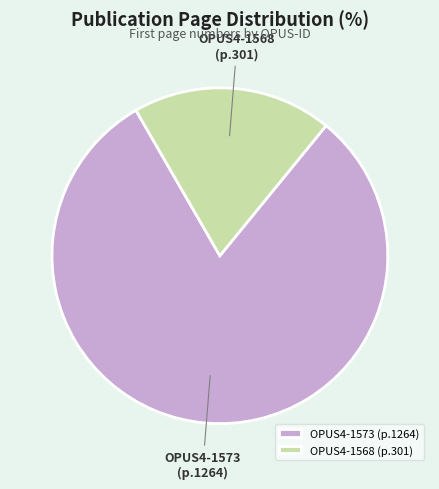

Is the sum of OPUS4-1573 and OPUS4-1568 greater than half?

Yes